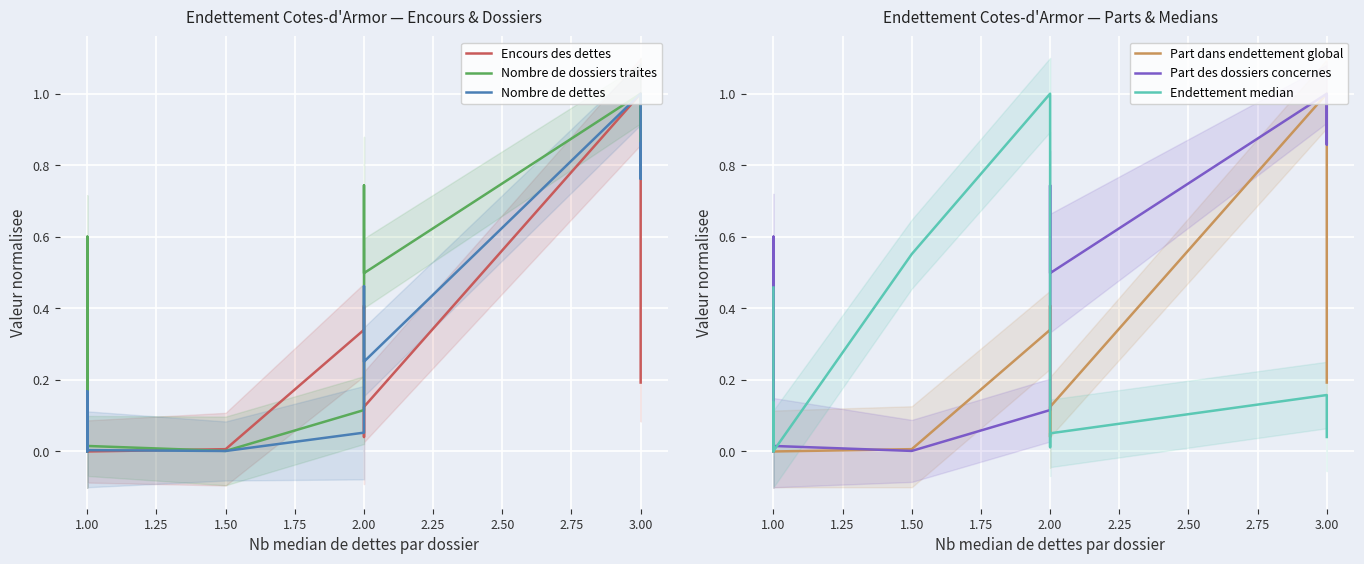

At which category does Nombre de dossiers traites reach its first local valley?

1.00